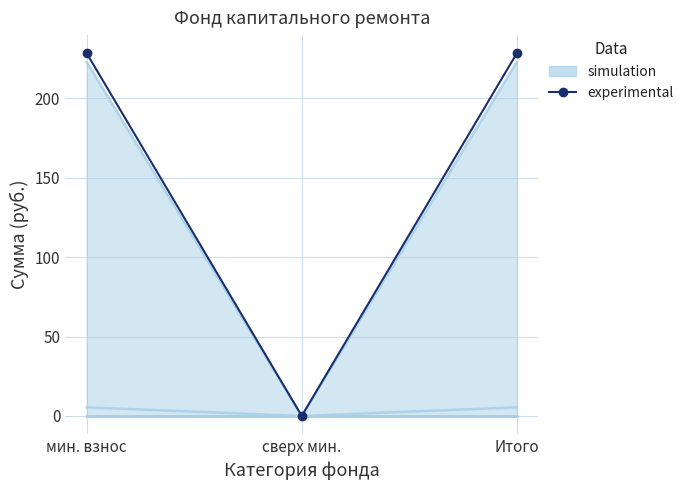

What is the greatest value displayed?

228.5